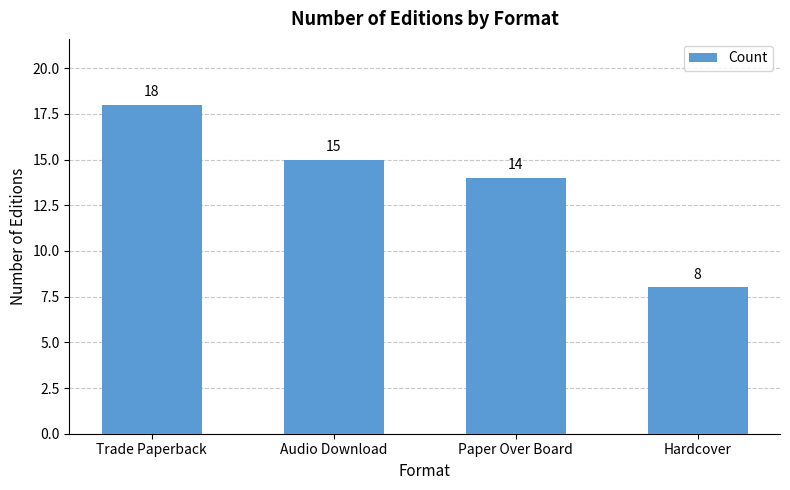

How many bars are there in total?

4